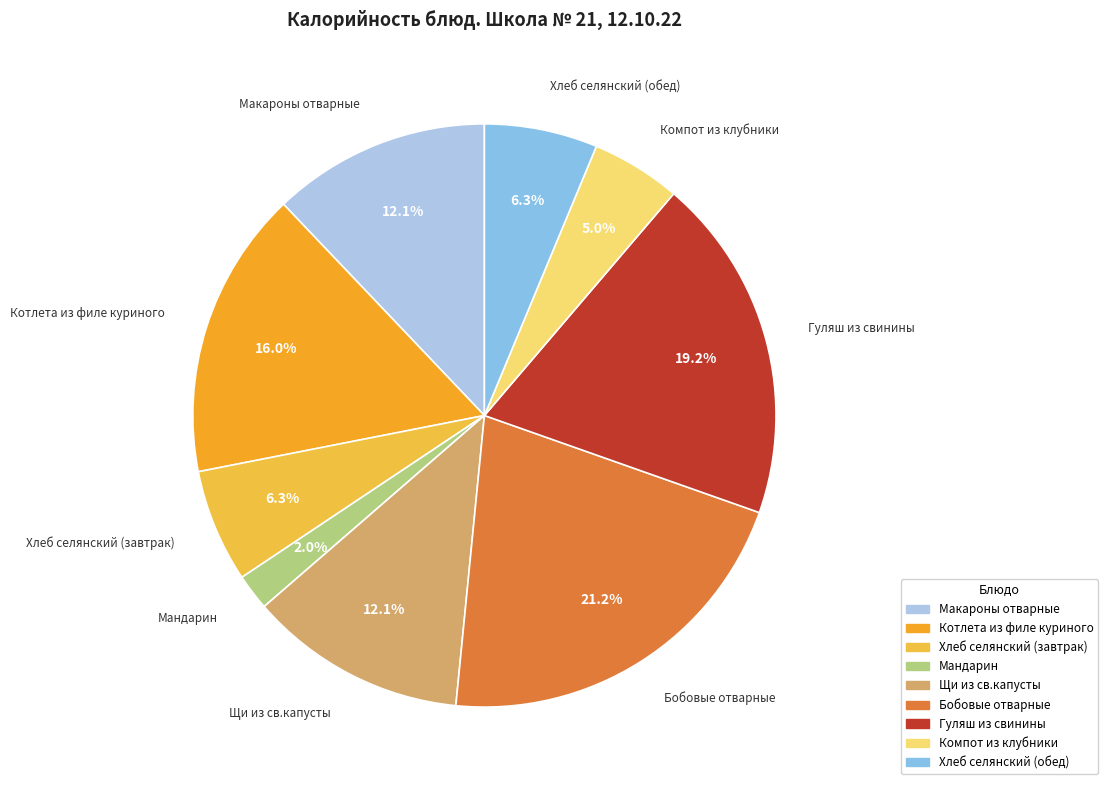

How many slices are in this pie chart?

9